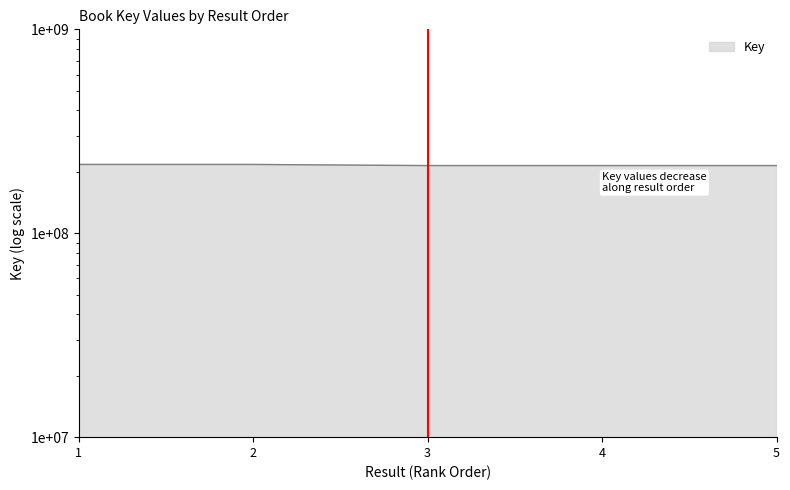

How many lines are shown in the chart?

1